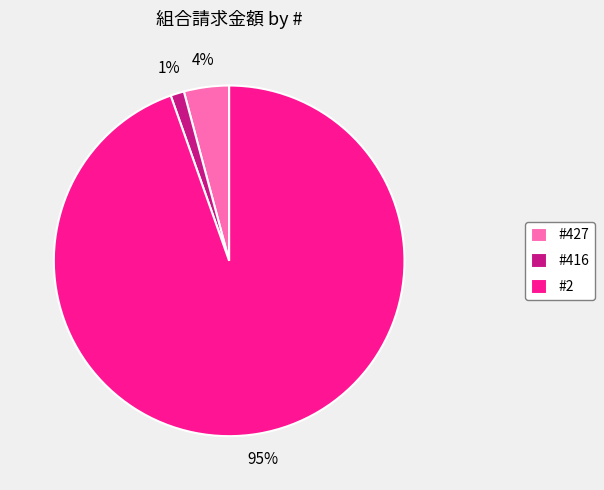

To the nearest percent, what is the average slice percentage?

33%